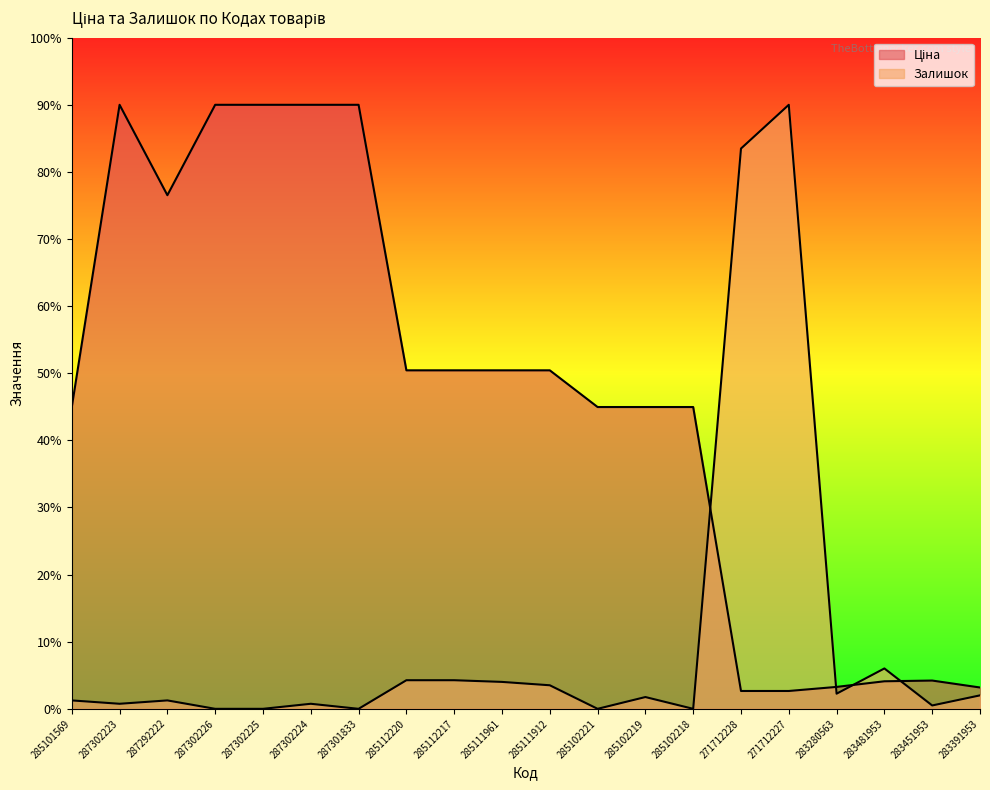

The Ціна series shows 18000.0 at 287302225. True or false?

True